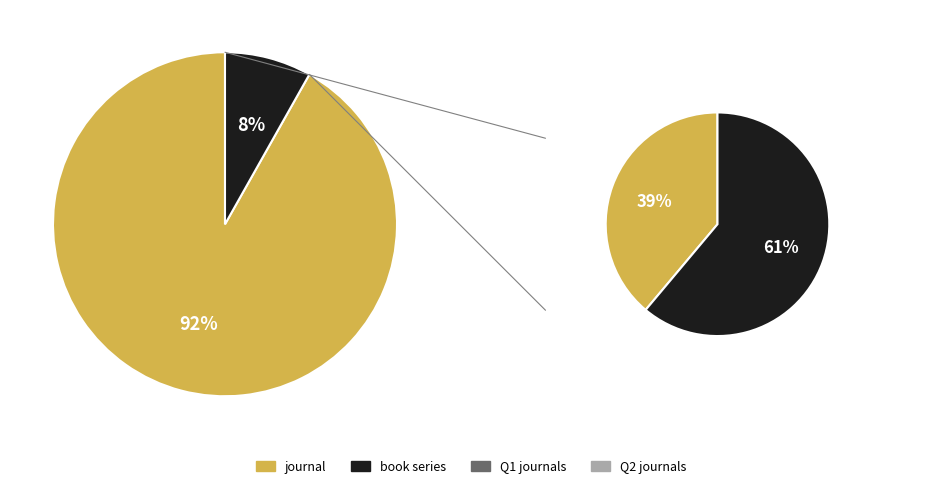

Is it true that conference is 7% of the pie?

False